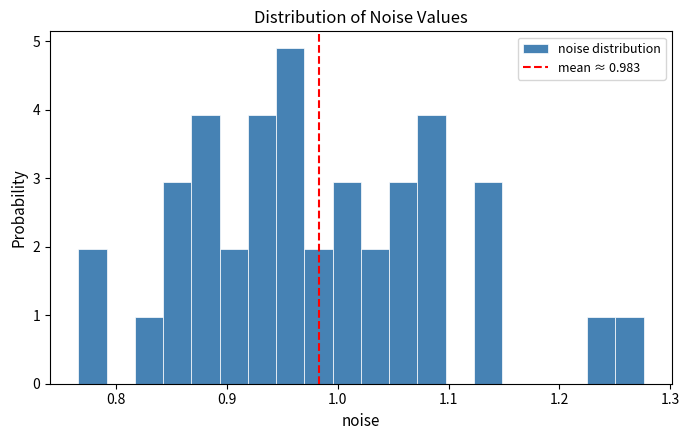

Around what value on the x-axis is the tallest bar? Give the approximate position of its centre, as read against the axis.

0.96